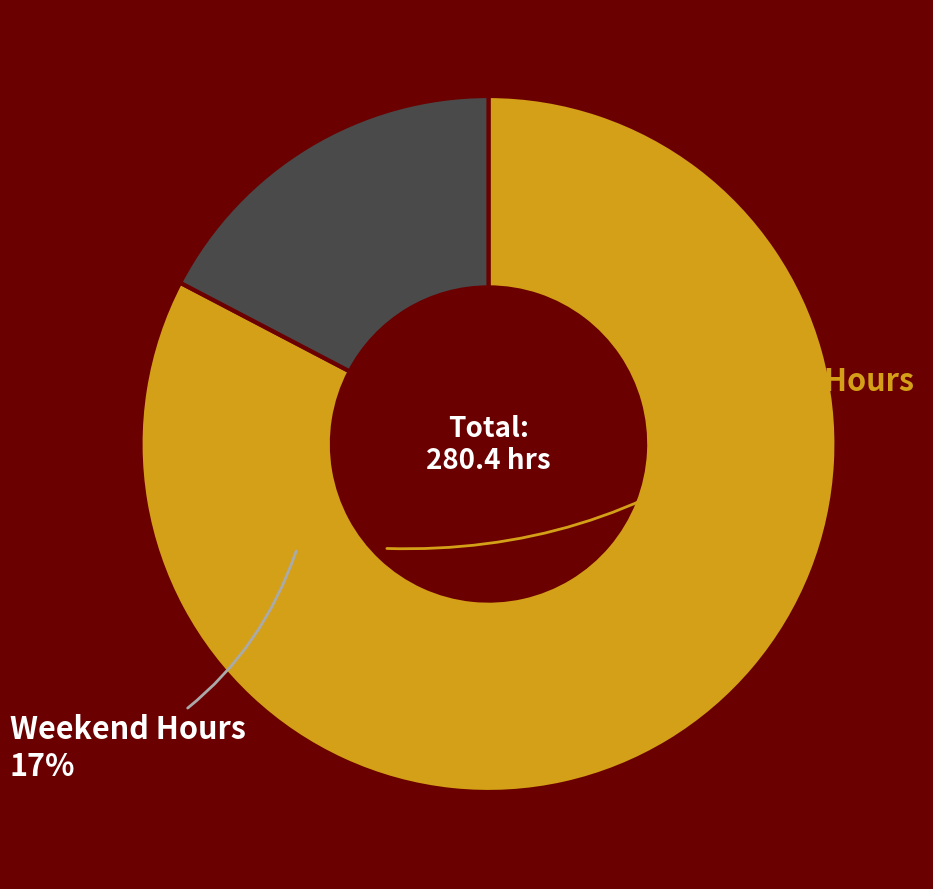

Does any single category account for the majority?

Yes